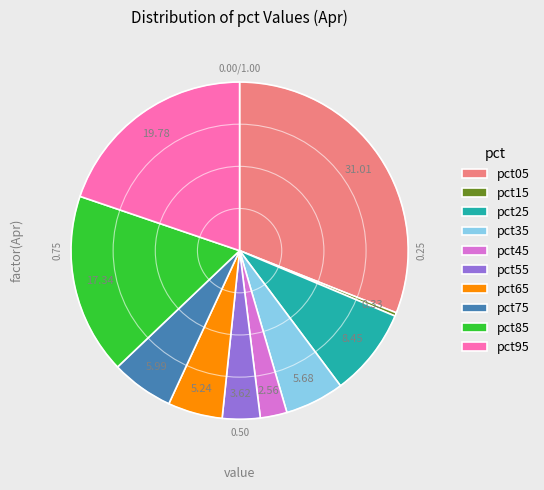

What is the smallest slice in the pie chart?

pct15